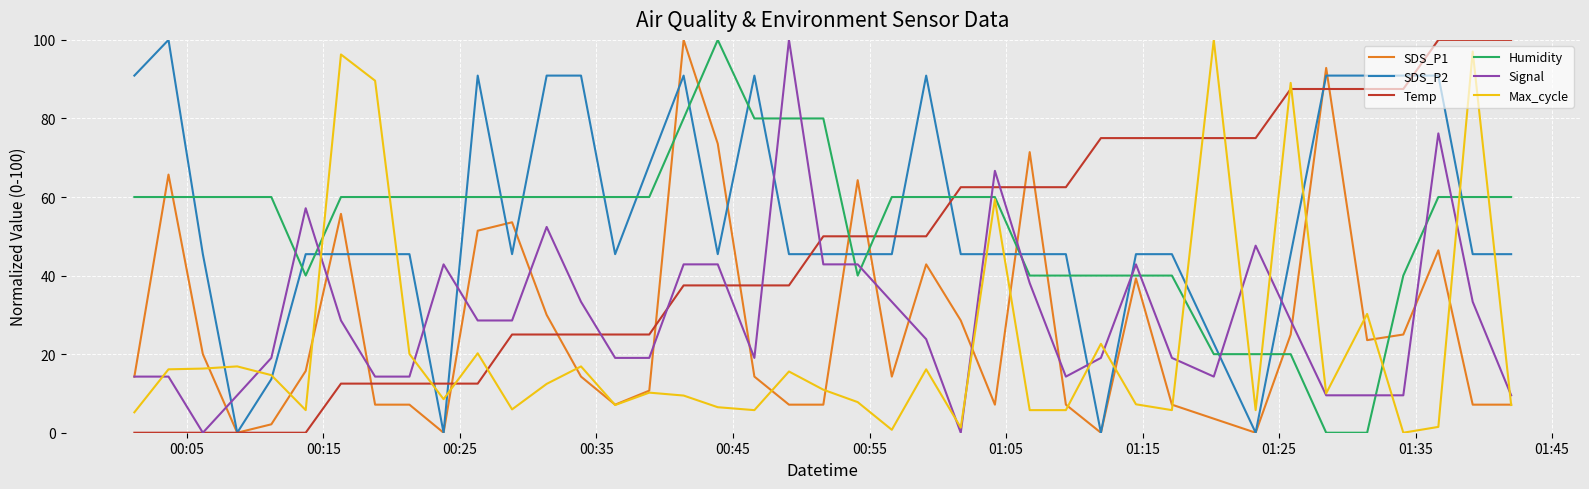

Which series ends up on top after the final intersection of SDS_P2 and Signal?

SDS_P2